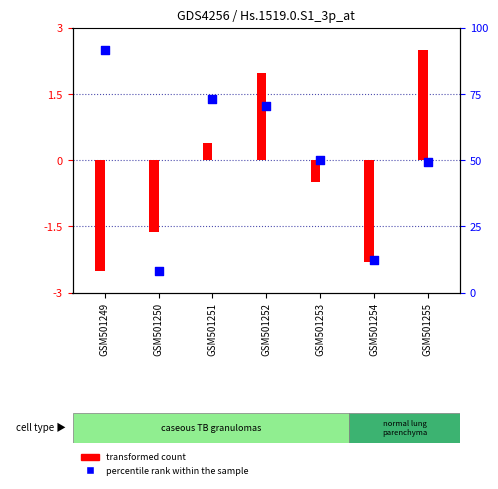

What is the total value across all series at GSM501253?

-0.5